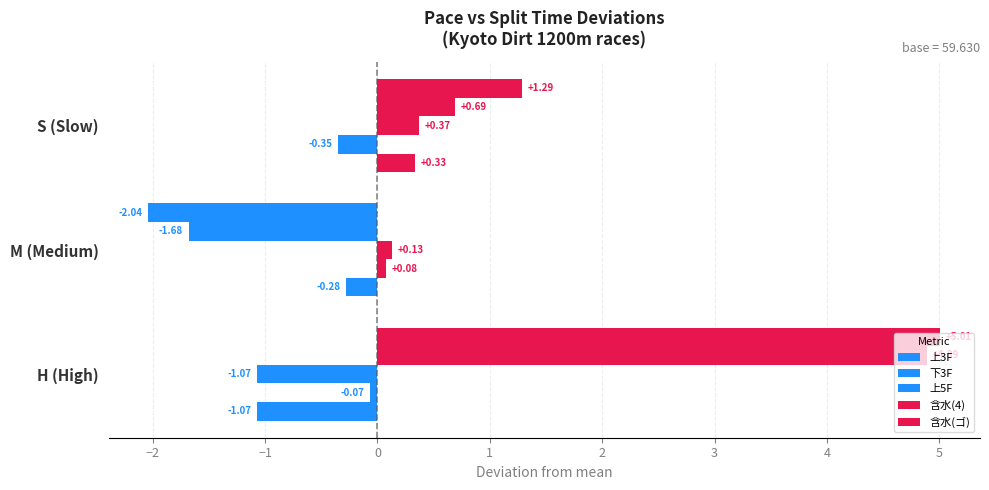

Rank the series by their maximum value, from highest to lowest.

含水(ゴ), 含水(4), 上5F, 上3F, 下3F